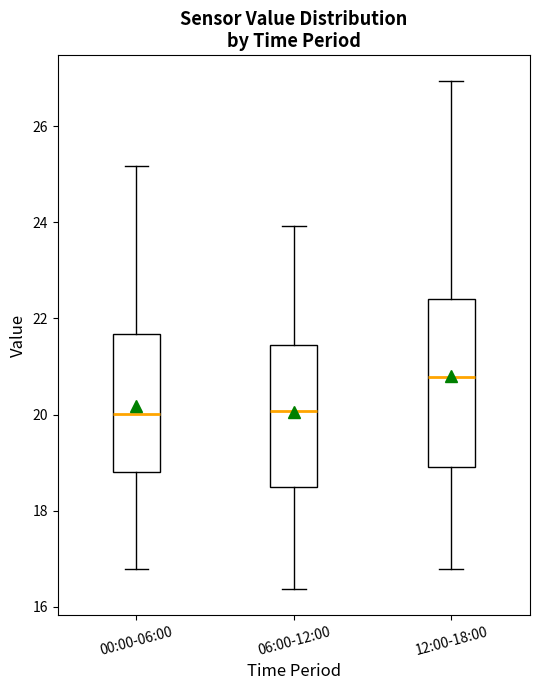

Reading left to right, read every box against the y-axis: the position of its median line, the range the box covers, and the ends of its whiskers. The values are not printed on the chart, so give them approximately, as read against the axis.

00:00-06:00: median 20.0, box 18.8 to 21.6, whiskers 16.8 to 25.2
06:00-12:00: median 20.0, box 18.4 to 21.4, whiskers 16.4 to 24.0
12:00-18:00: median 20.8, box 19.0 to 22.4, whiskers 16.8 to 27.0